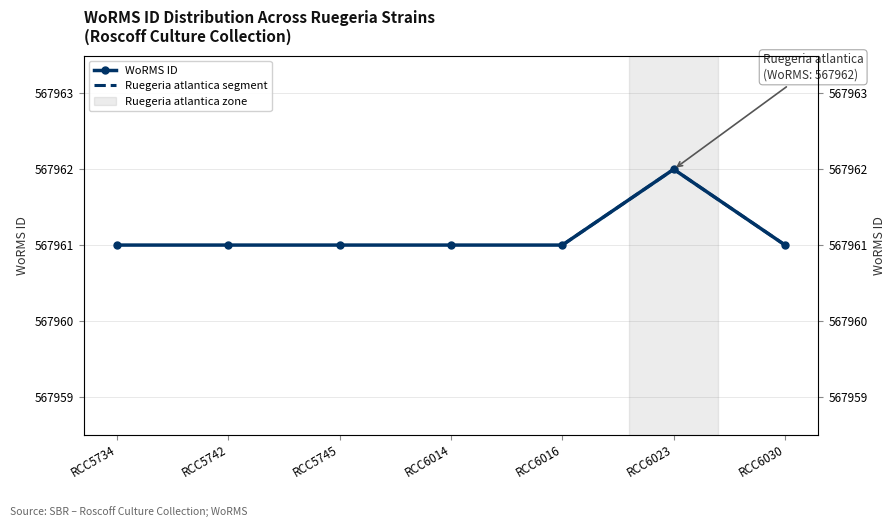

Reading right to left, transcribe all the data shown in this chart.

RCC6030=567961	RCC6023=567962	RCC6016=567961	RCC6014=567961	RCC5745=567961	RCC5742=567961	RCC5734=567961